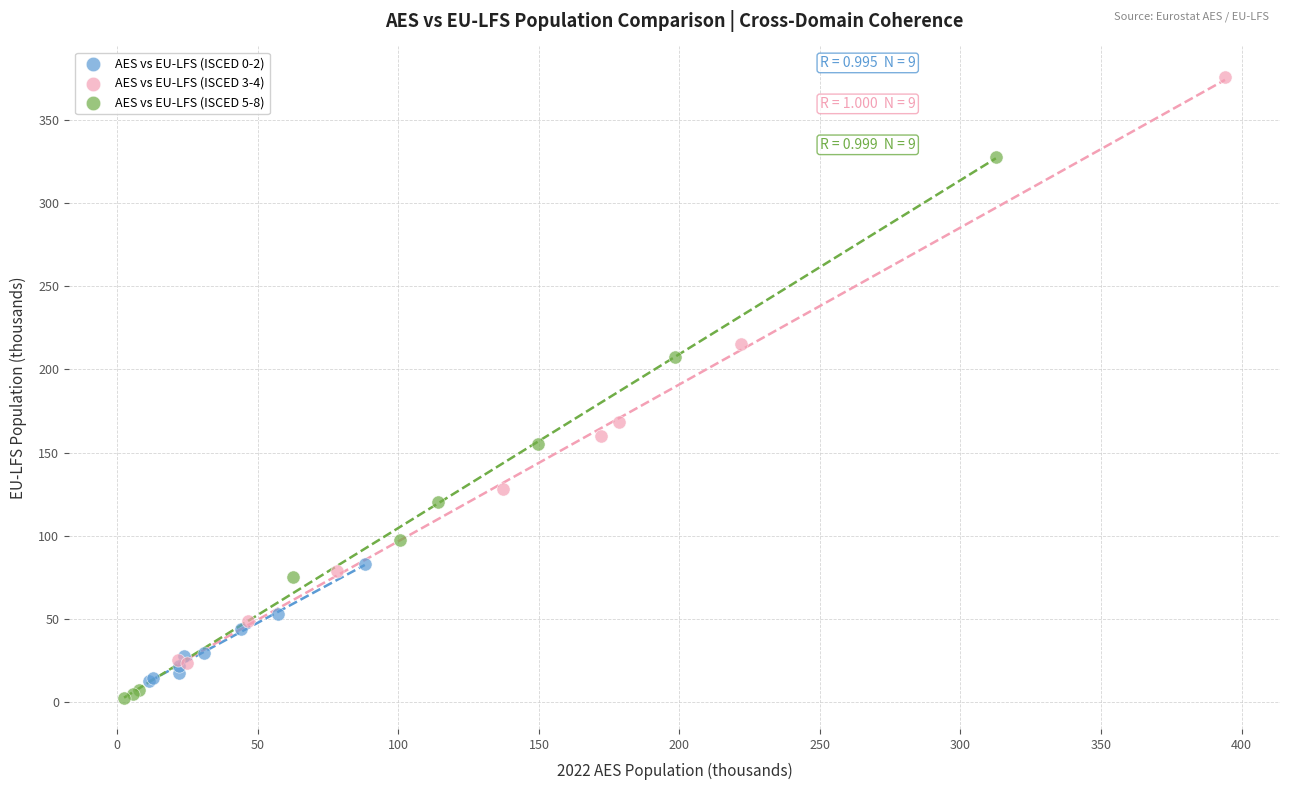

What are all the series names shown in the legend?

AES vs EU-LFS (ISCED 0-2), AES vs EU-LFS (ISCED 3-4), AES vs EU-LFS (ISCED 5-8)